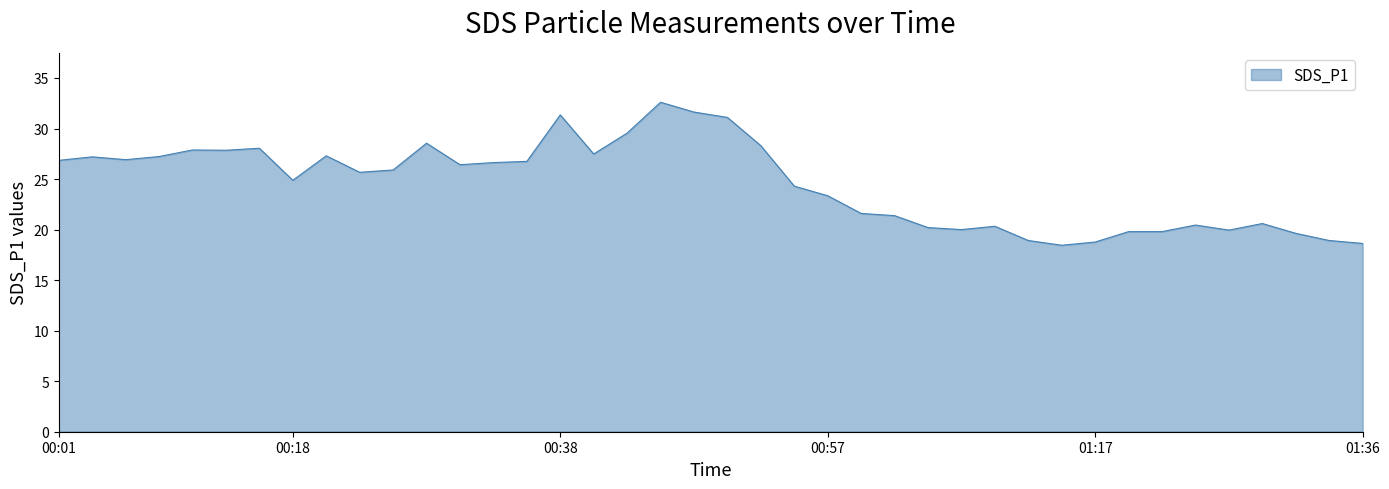

What is the greatest value displayed?

32.6